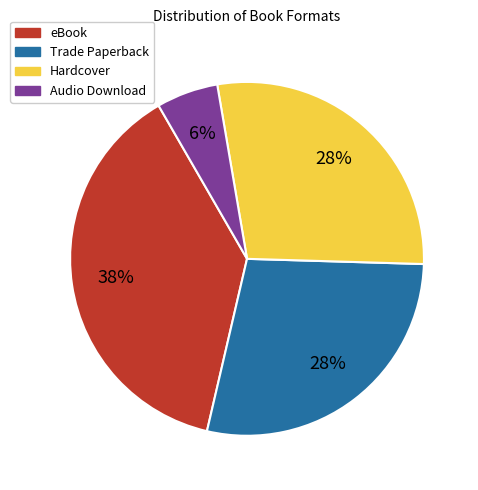

How many slices are in this pie chart?

4